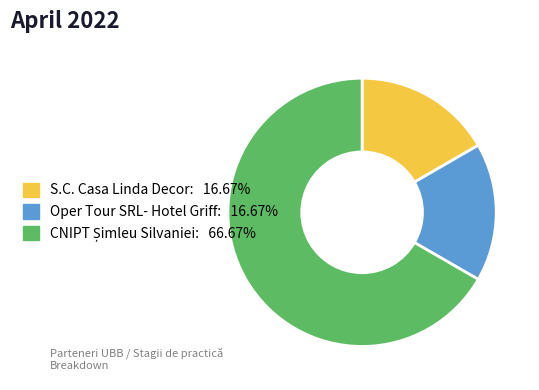

Is there any slice that represents more than half of the pie?

Yes